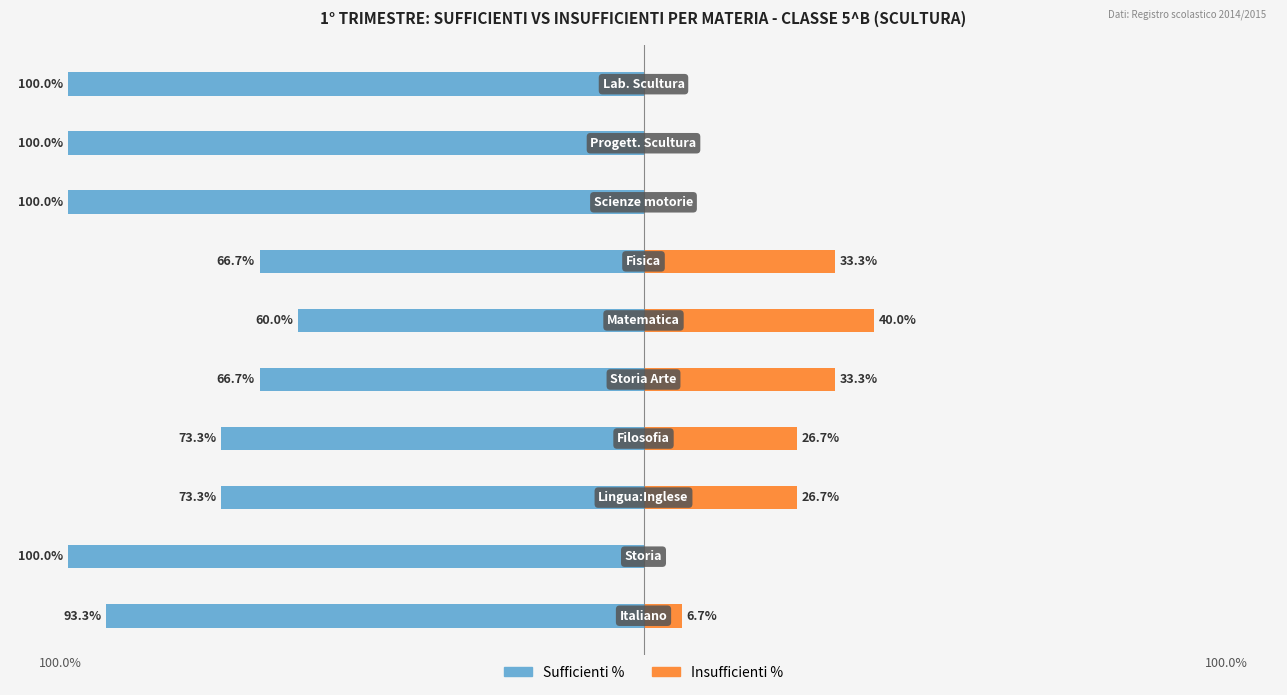

What is the sum of all Sufficienti % values?

-833.3